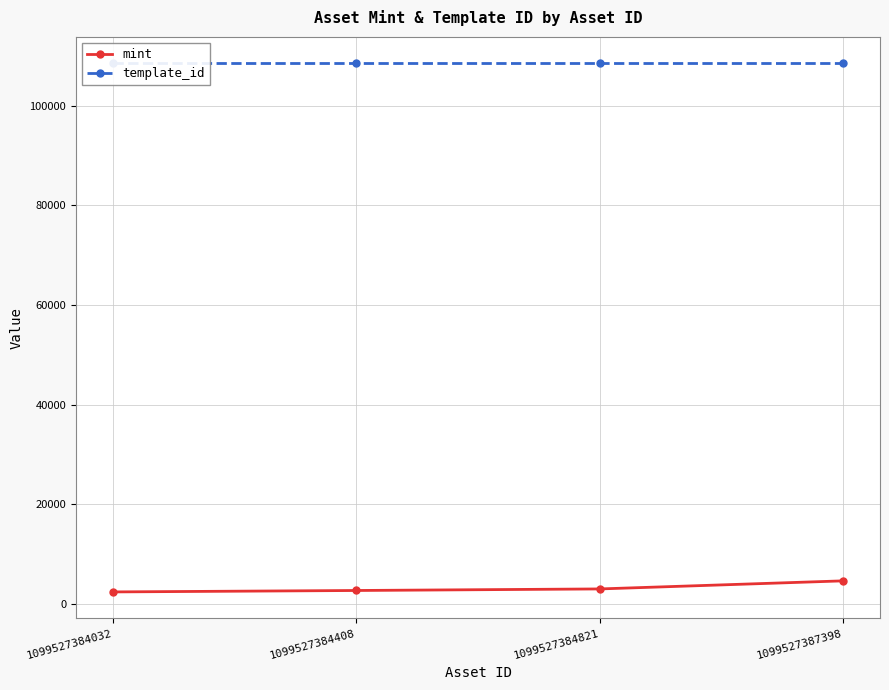

Reading left to right, transcribe all the data shown in this chart.

mint: 2457	2743	3056	4679
template_id: 108484	108484	108484	108484